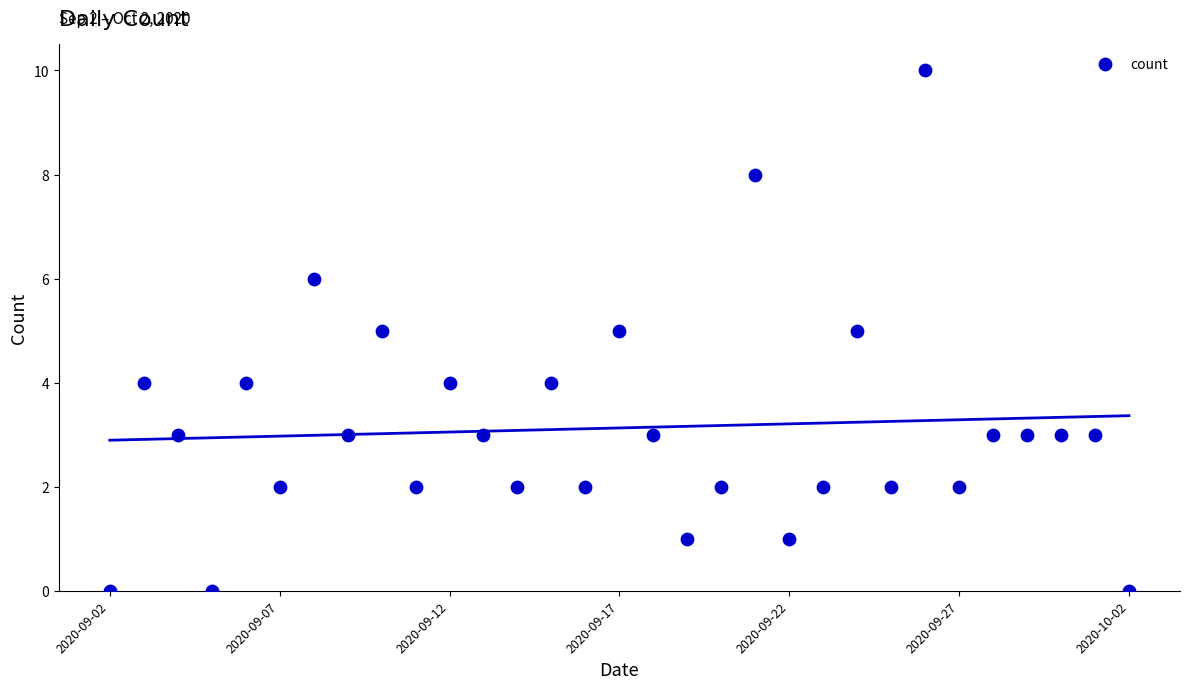

What is the range of Y values (max minus min)?

10